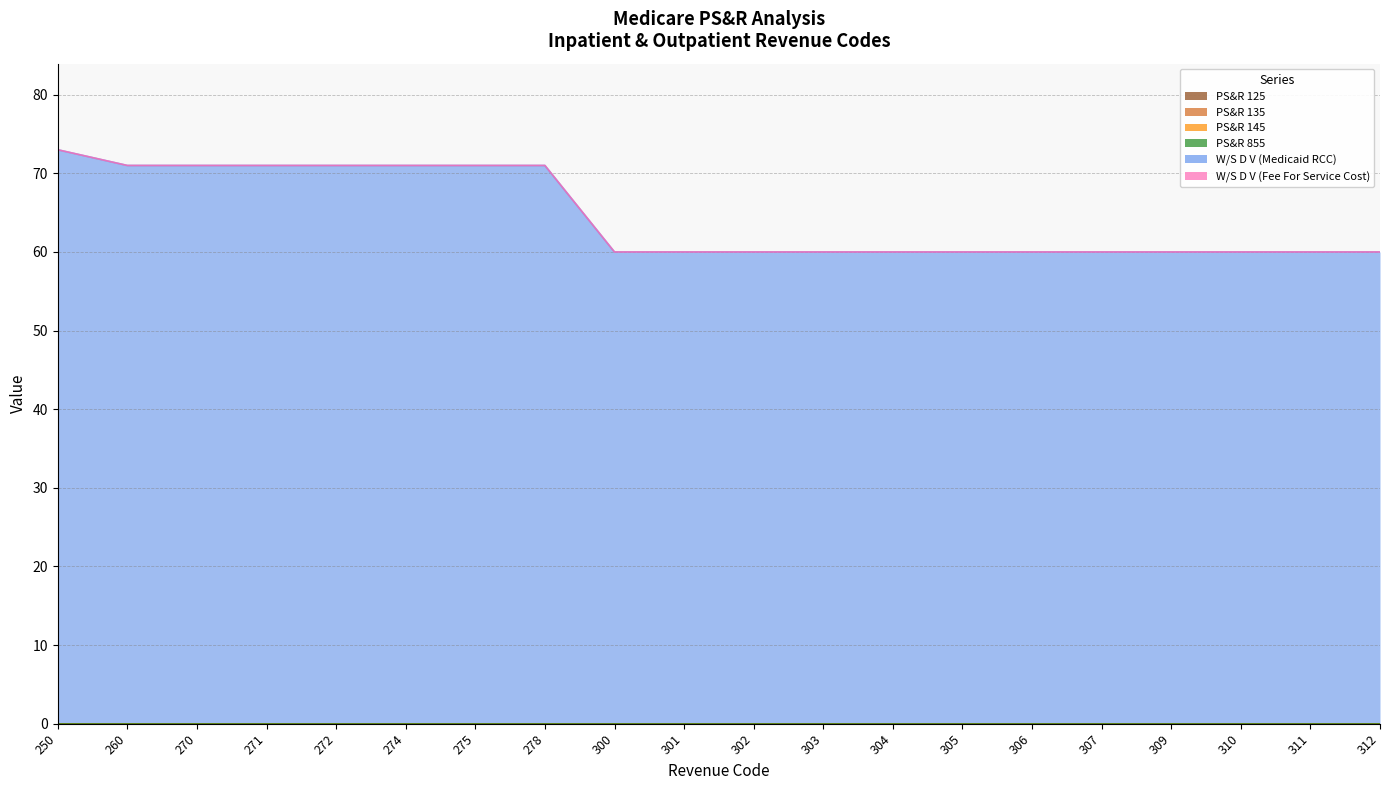

Is it true that W/S D V (Fee For Service Cost) equals 0 at 306?

True